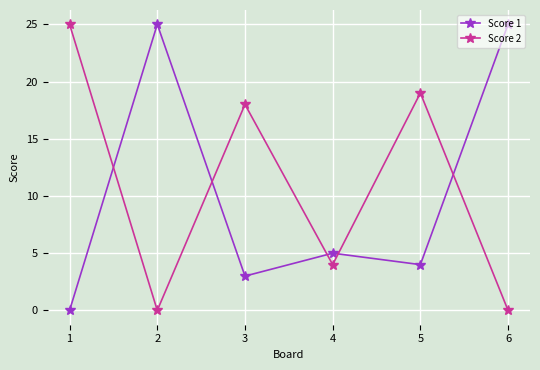

Where is the first local maximum for Score 1?

2